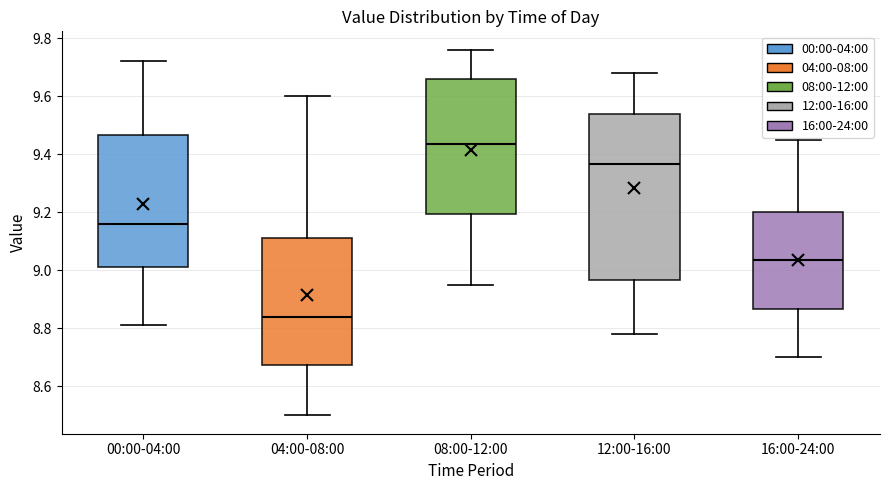

Which box has the lowest median line?

04:00-08:00